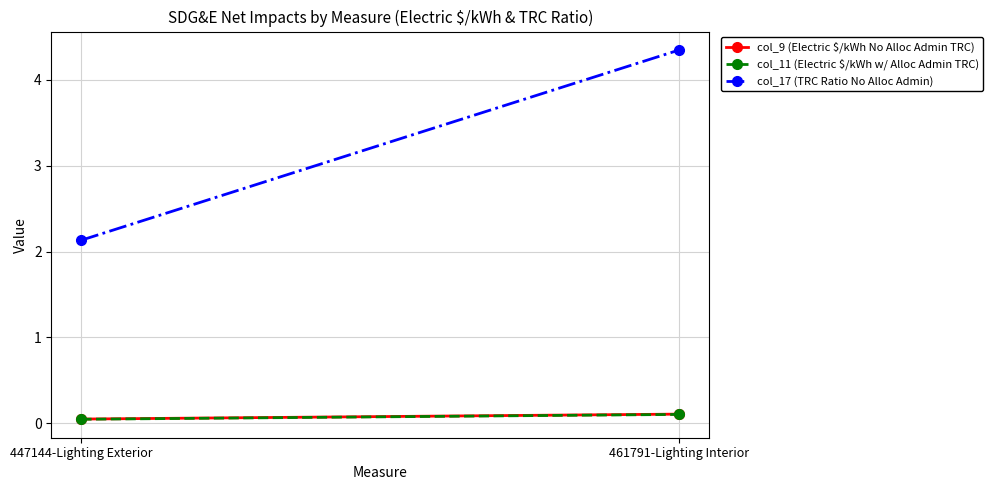

What is the label of the 2nd point from the right?

447144-Lighting Exterior